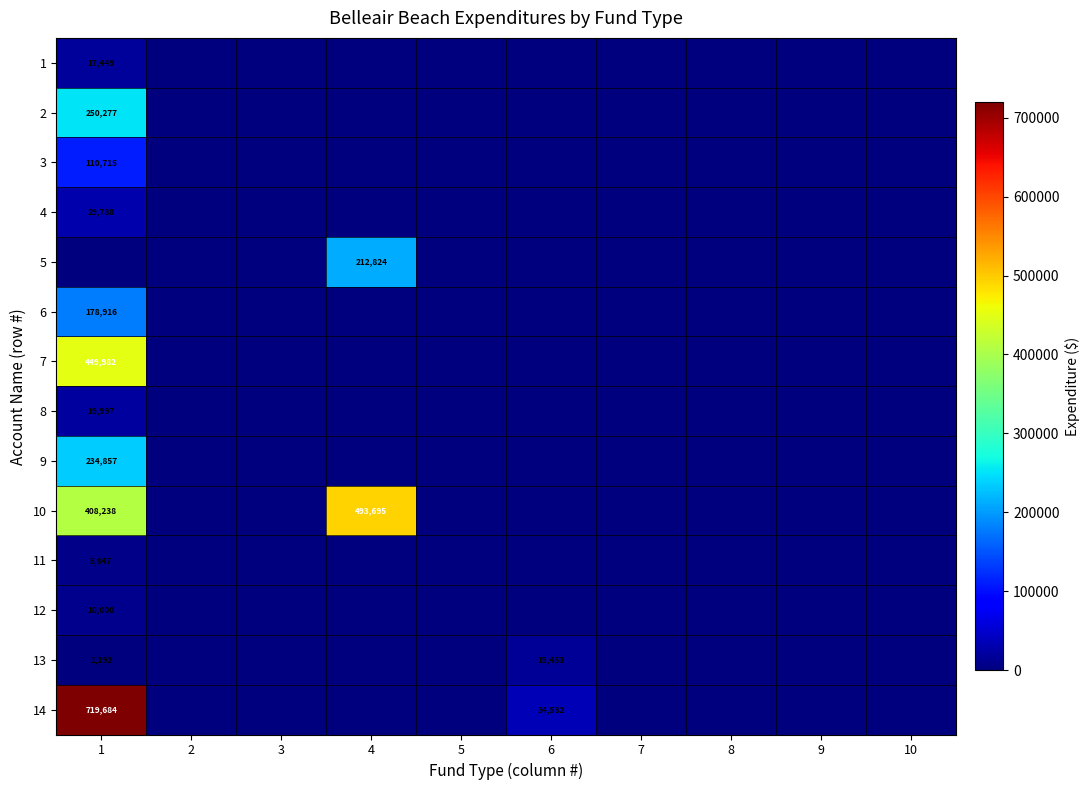

Which label corresponds to the largest value in the chart?

1